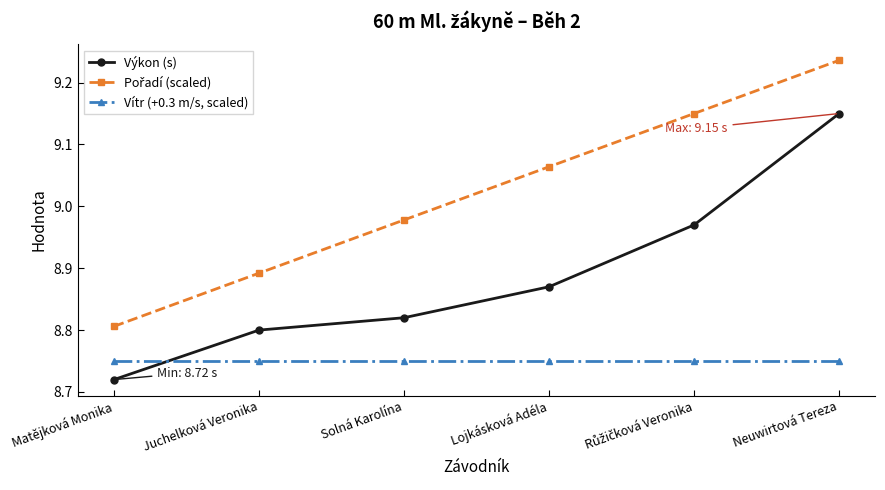

Where is Výkon (s) nearest to the value 8?

Matějková Monika